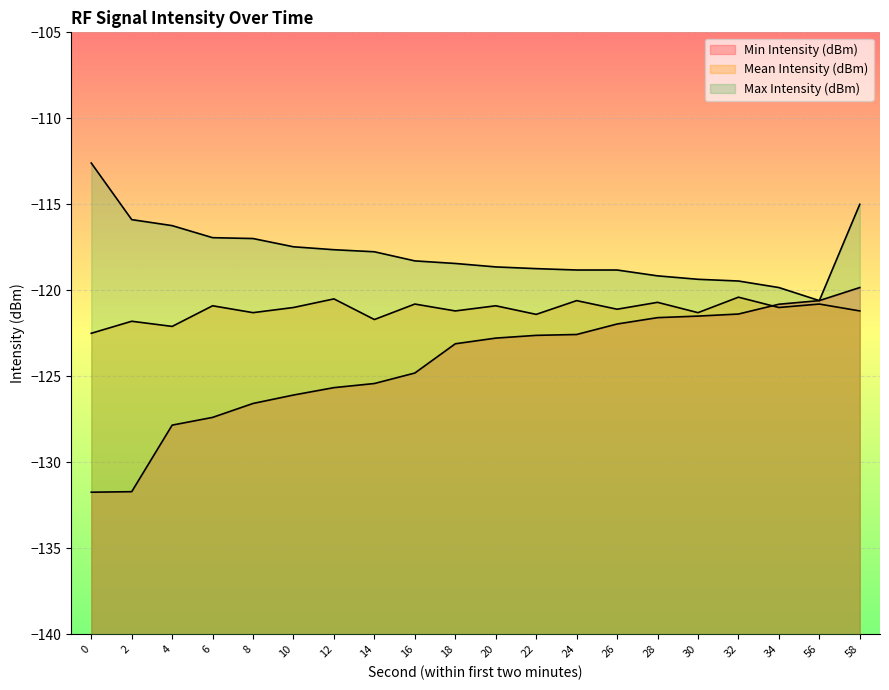

Rank the categories by Max Intensity (dBm) value from lowest to highest.

56, 34, 32, 30, 28, 24, 26, 22, 20, 18, 16, 14, 12, 10, 8, 6, 4, 2, 58, 0